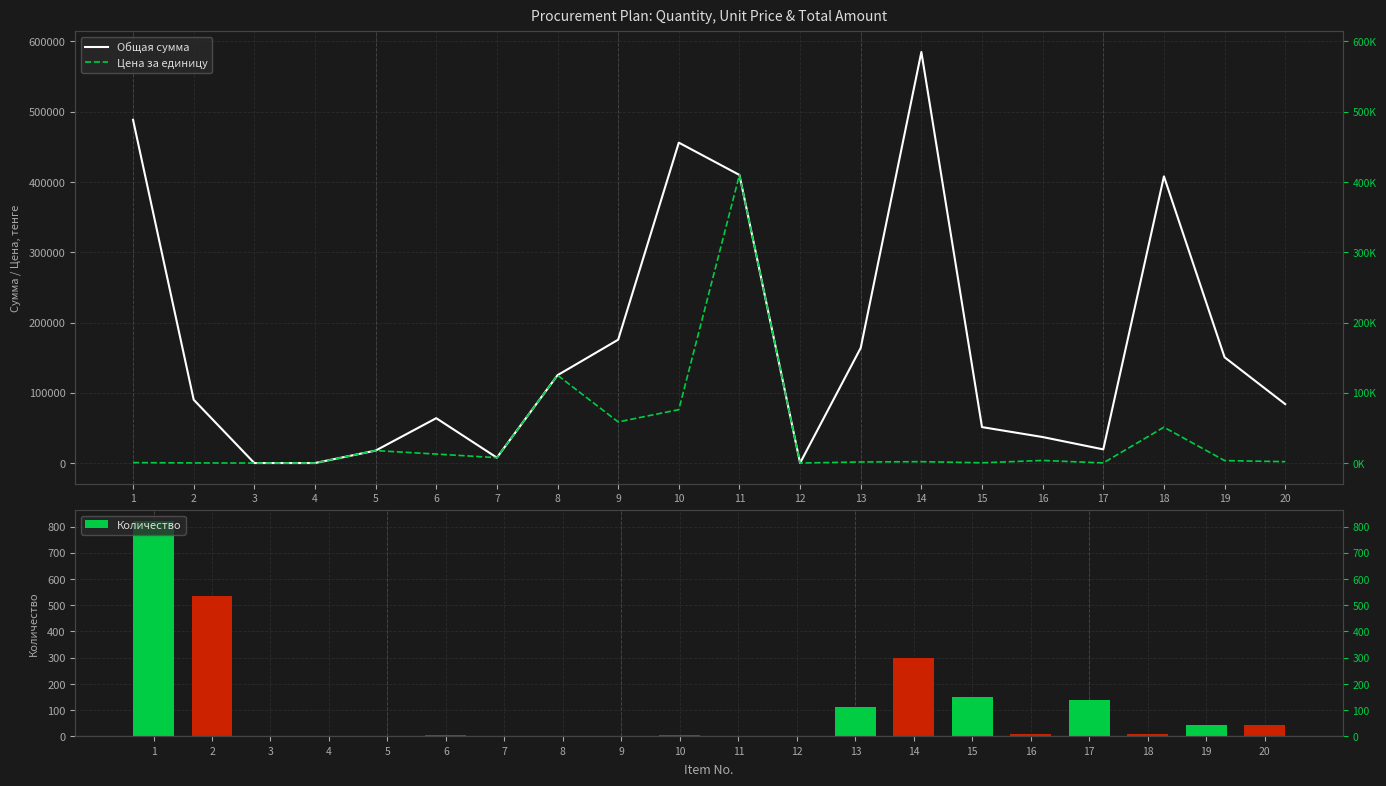

Where is Общая сумма nearest to the value 292500?

18